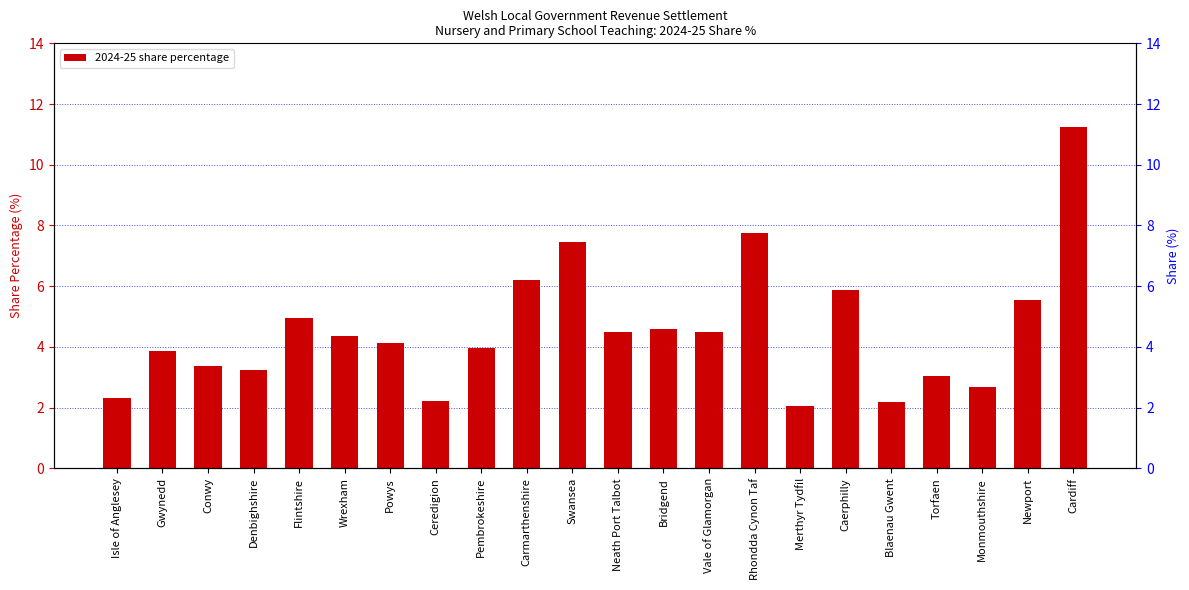

What position from the left is Monmouthshire?

20